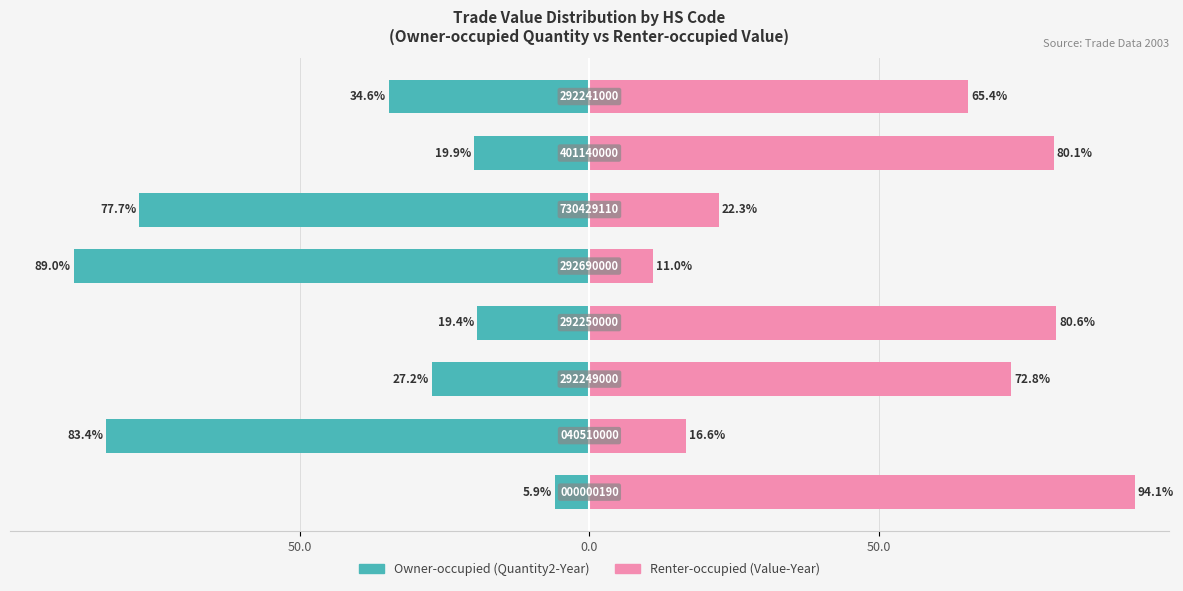

Between 0.0 and 7, which is larger?

7